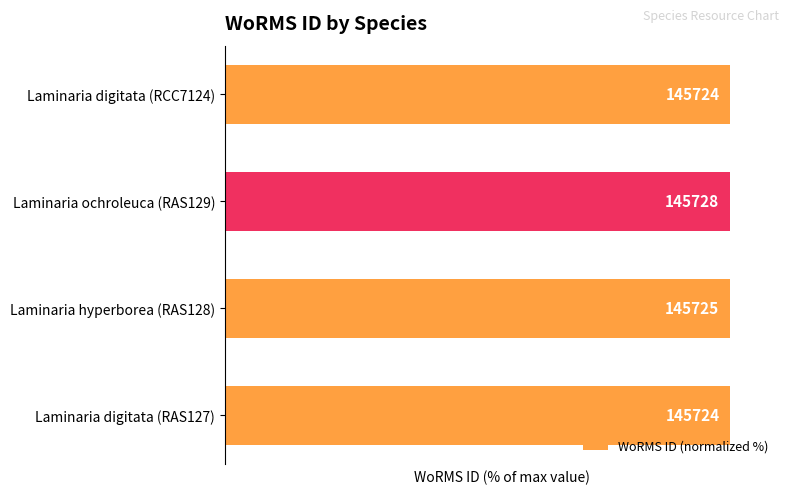

How many bars are there in total?

4